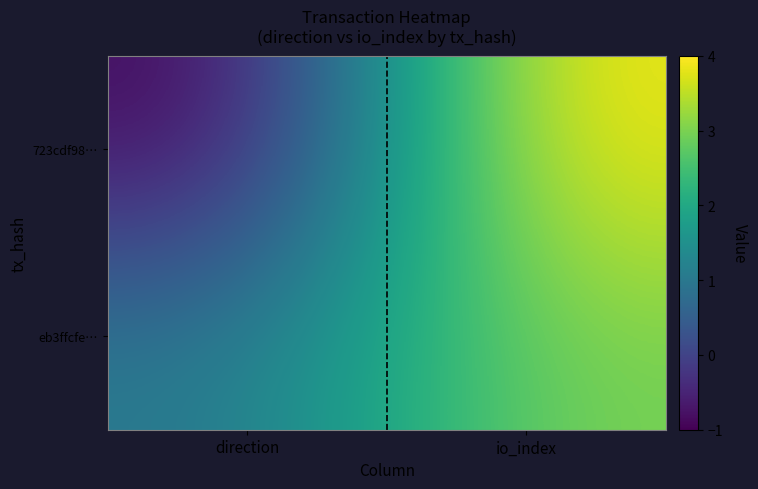

Reading right to left, list all the values displayed in this chart.

723cdf98…: io_index=4	direction=-1
eb3ffcfe…: io_index=3	direction=1